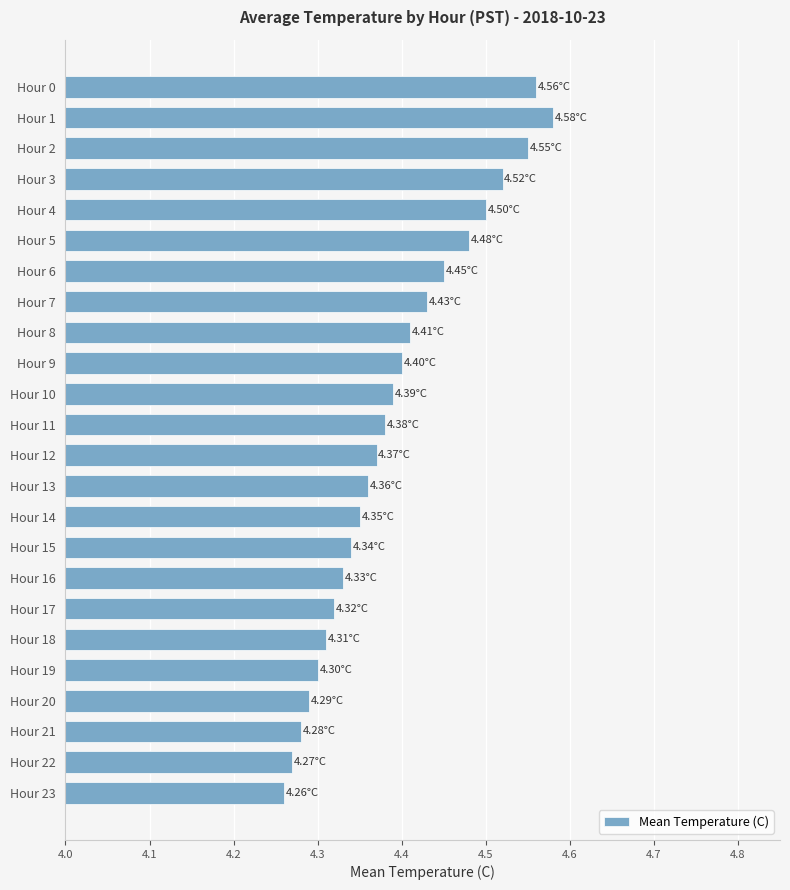

Which category has the highest value across all series?

Hour 1